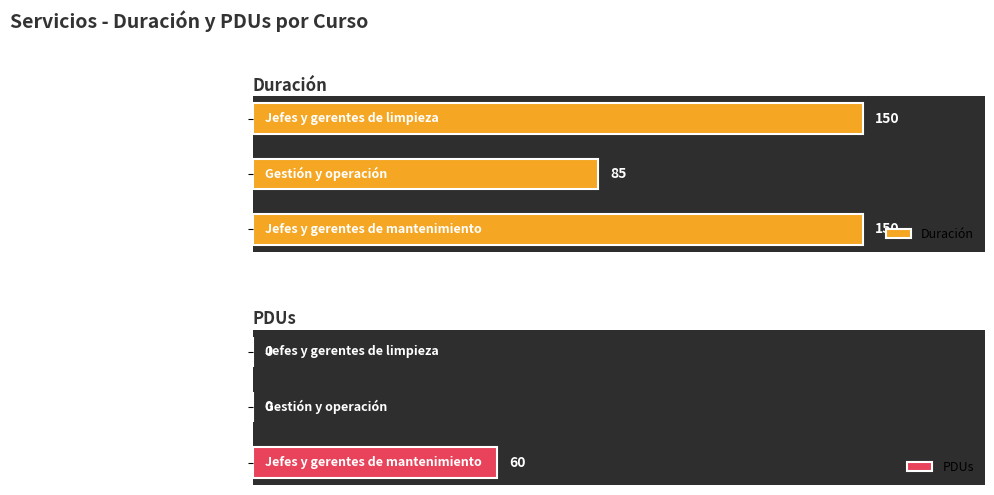

Between 0 and 20, which series saw the biggest shift?

Duración